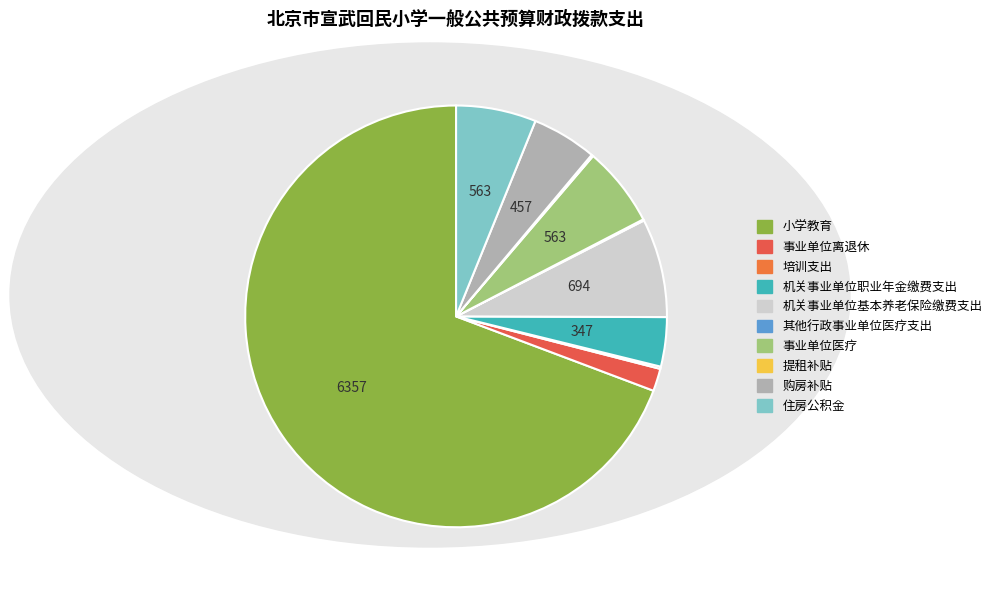

How many segments does this pie chart have?

10